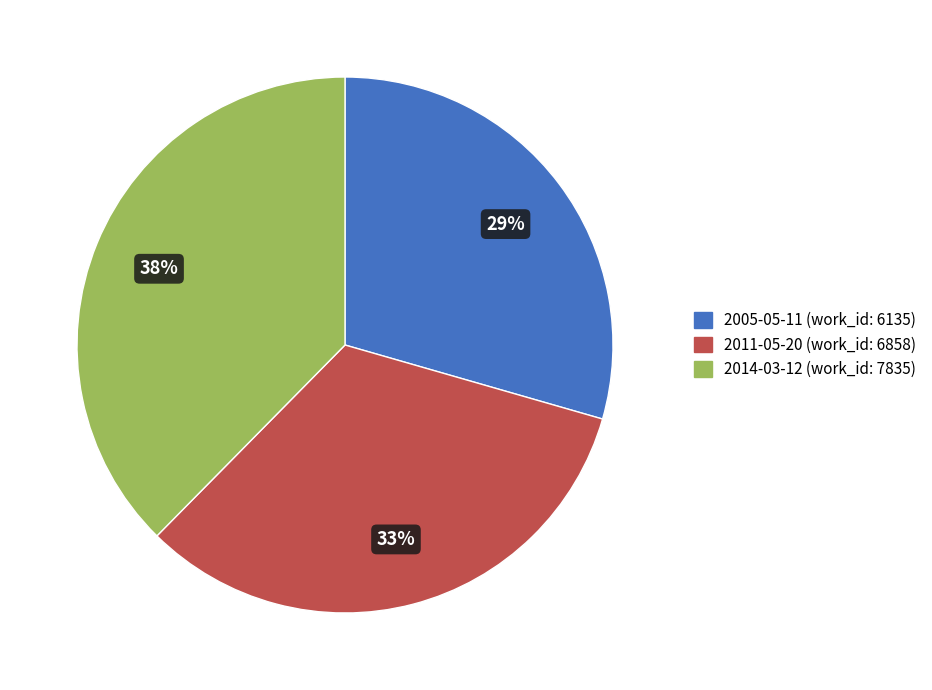

The 2014-03-12 slice represents 44% of the pie. True or false?

False